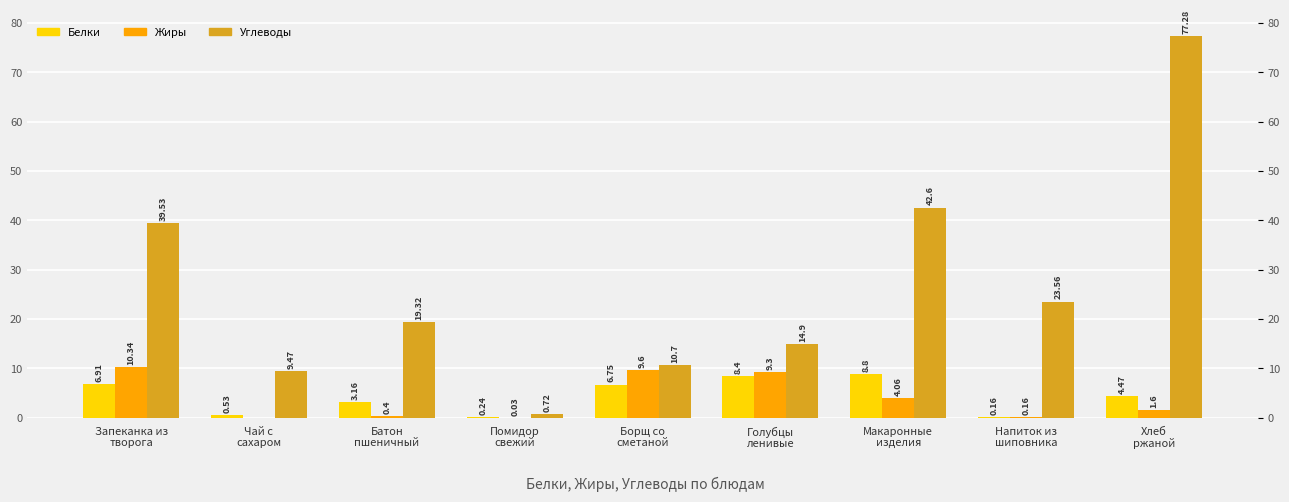

True or false: Белки has a value of 3.2 at Батон
пшеничный.

True